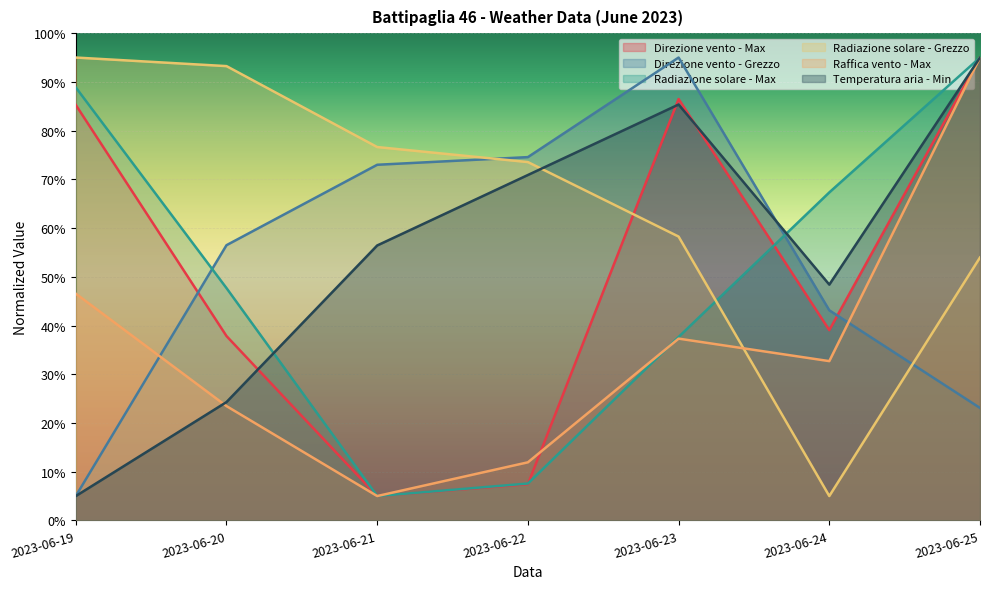

Rank the categories by Radiazione solare - Grezzo value from lowest to highest.

2023-06-24, 2023-06-25, 2023-06-23, 2023-06-22, 2023-06-21, 2023-06-20, 2023-06-19